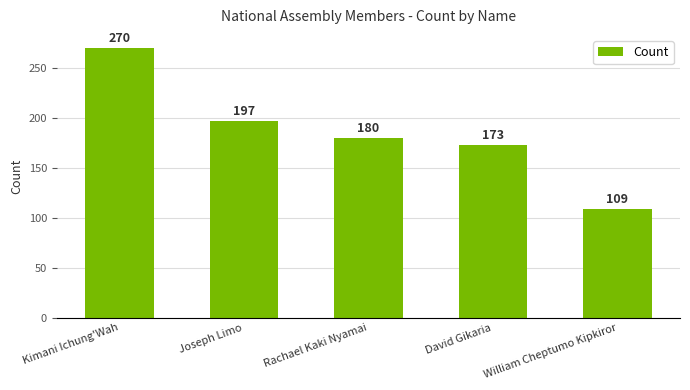

What is the maximum value shown in the chart?

270